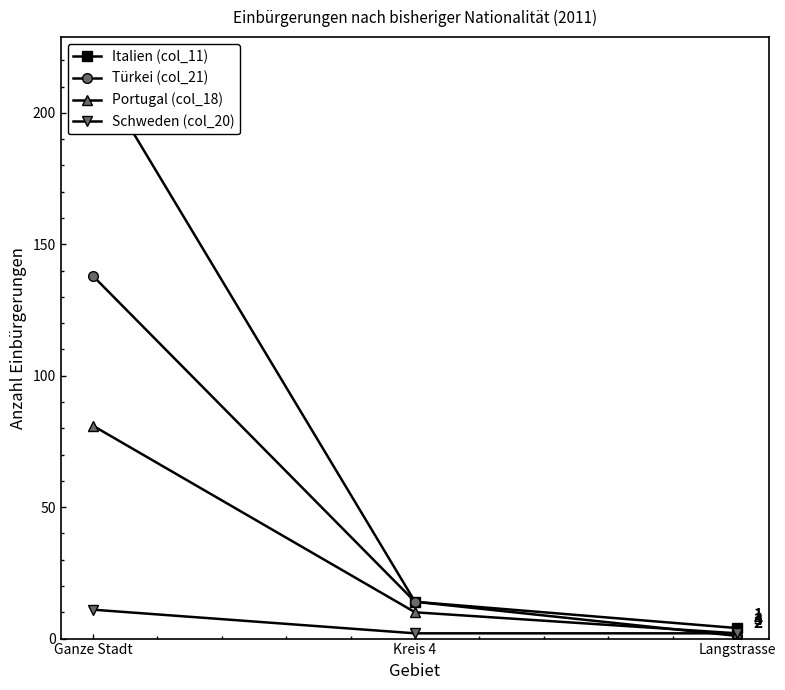

The Türkei (col_21) series shows 138 at Ganze Stadt. True or false?

True